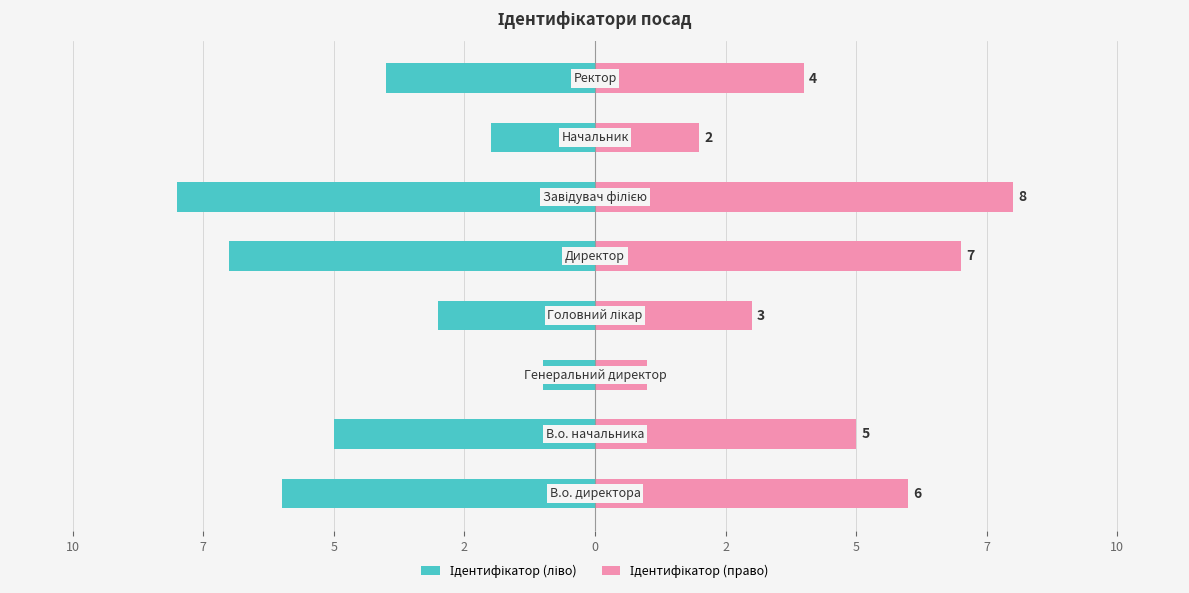

What is the spread (max minus min) of values at 7?

2